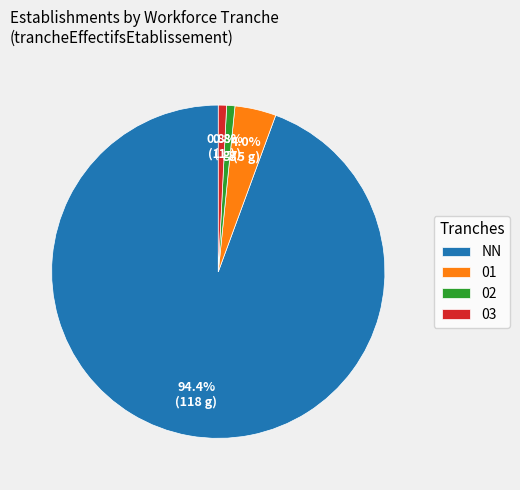

Is there any slice that represents more than half of the pie?

Yes